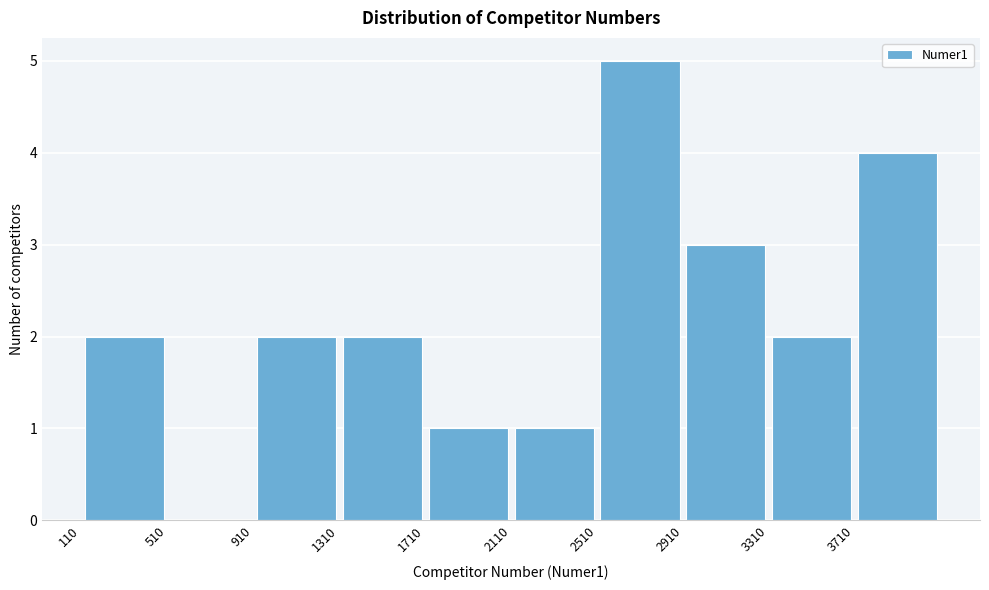

What is the height of the bar covering 2900 to 3300 on the x-axis? Neither the bar edges nor the heights are printed on the chart, so give them approximately, as read against the axes.

3